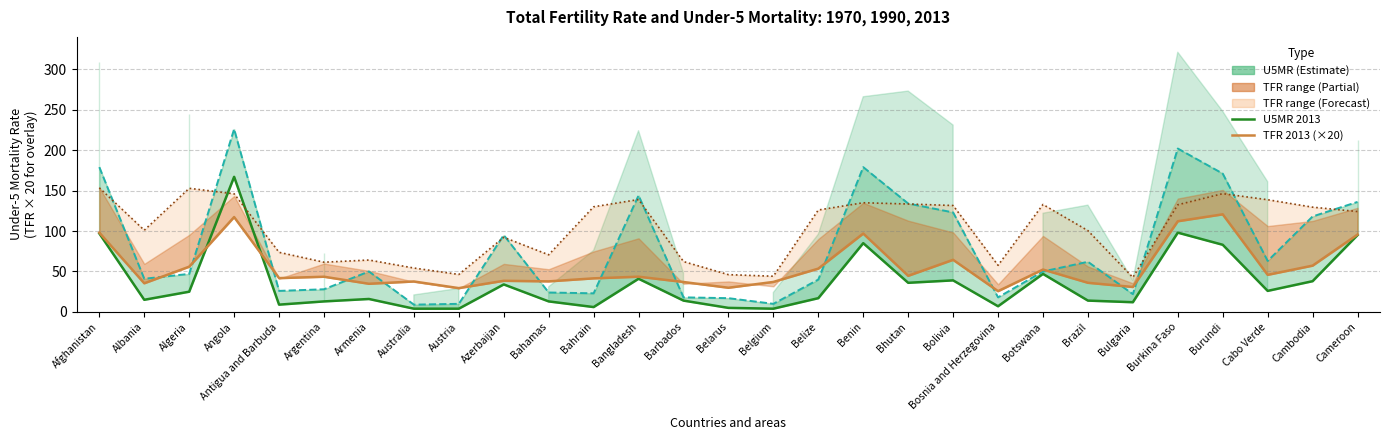

Which series has the largest range (max minus min)?

U5MR 1990